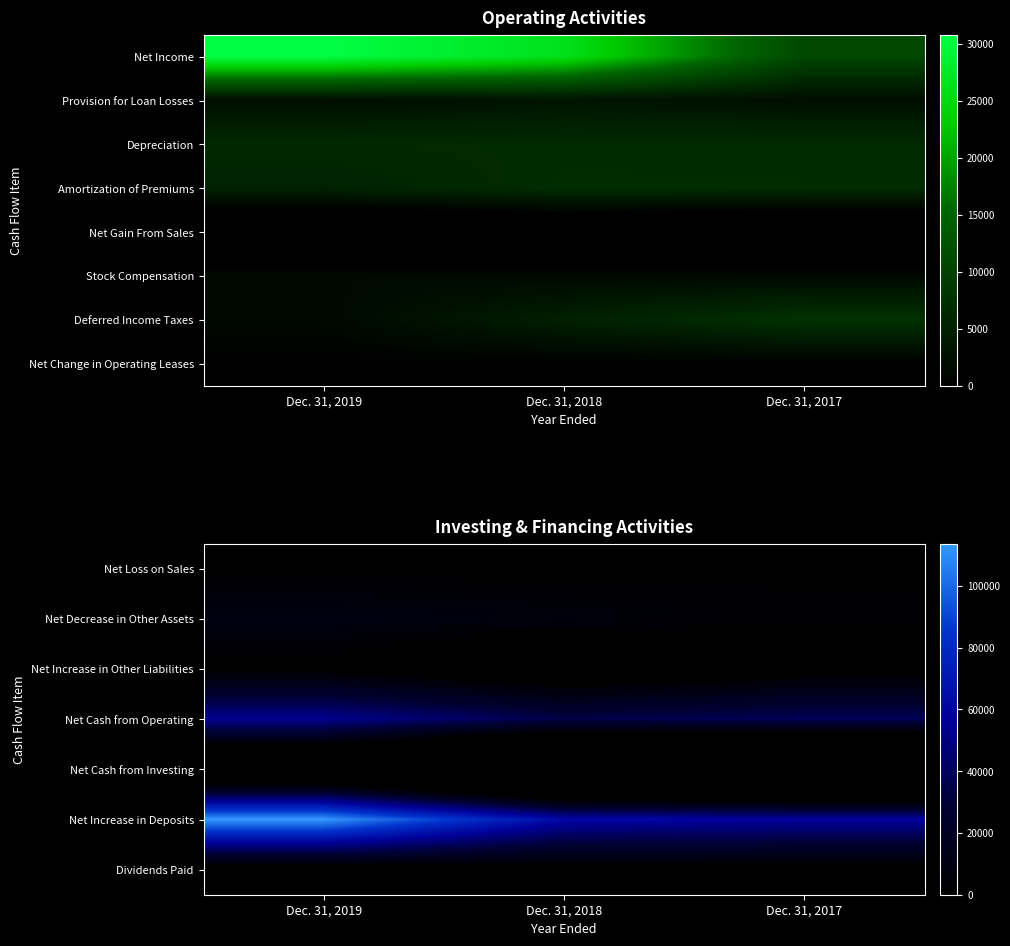

What is the total value across all series at Dec. 31, 2017?

-7916